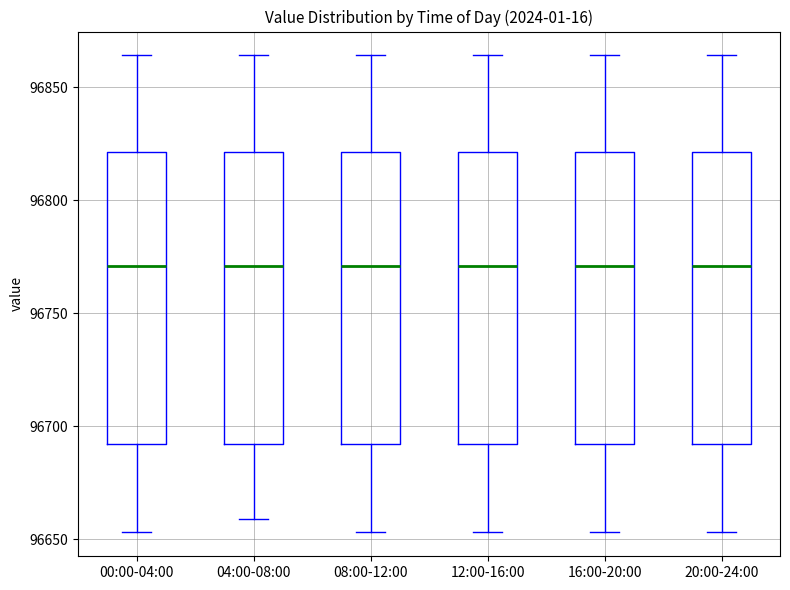

Where does the upper whisker of the box for 08:00-12:00 end on the y-axis? The values are not printed on the chart, so give them approximately, as read against the axis.

96865